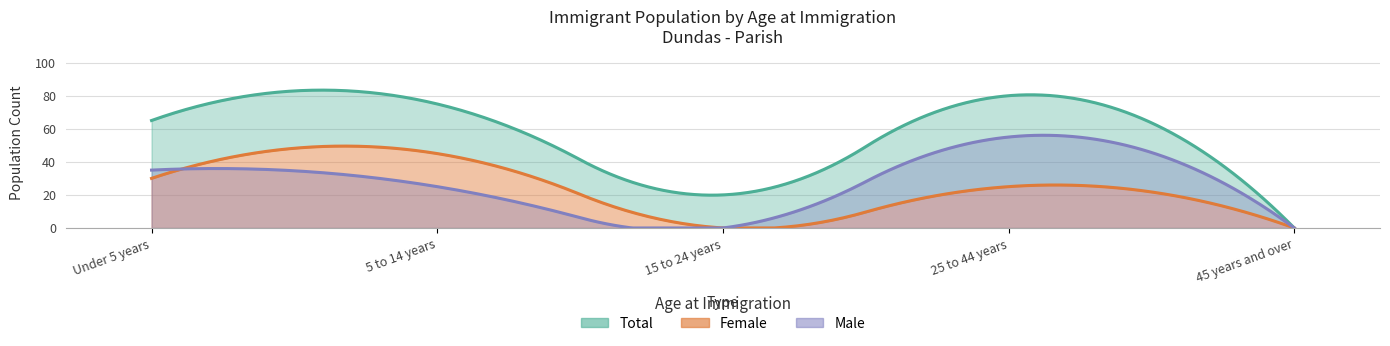

True or false: Male has a value of 0 at 45 years and over.

True